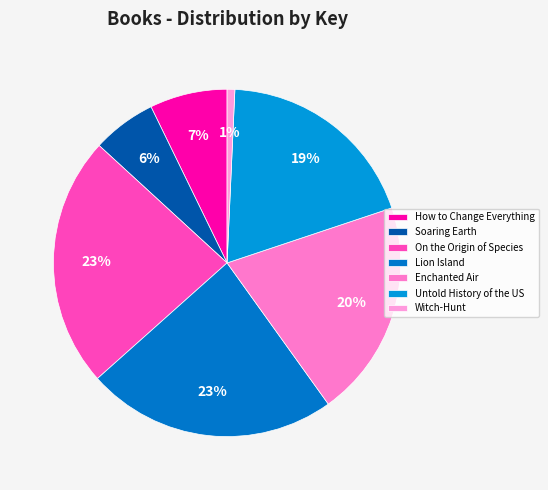

To the nearest percent, what percentage of the pie is Untold History of the US?

19%